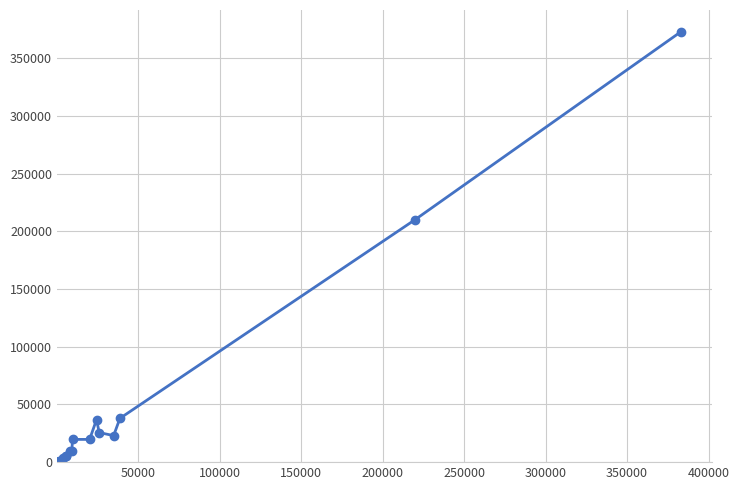

How many data points are less than 19702?

8